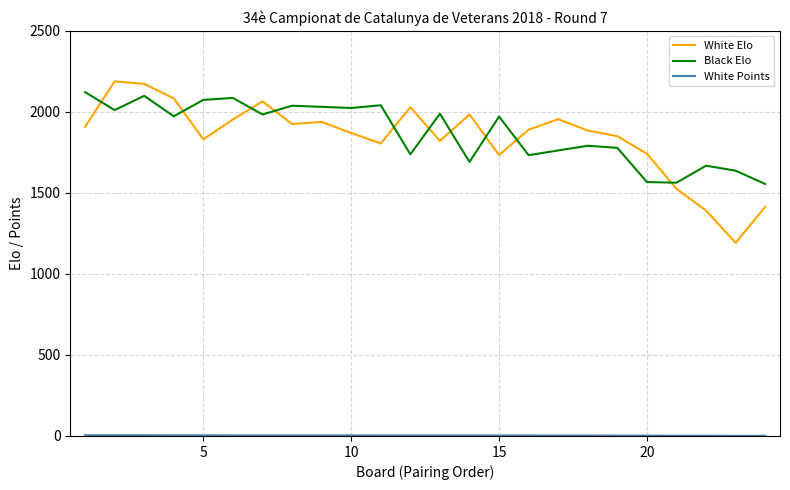

What is the difference between the second highest and second lowest values in the Black Elo series?

536.0